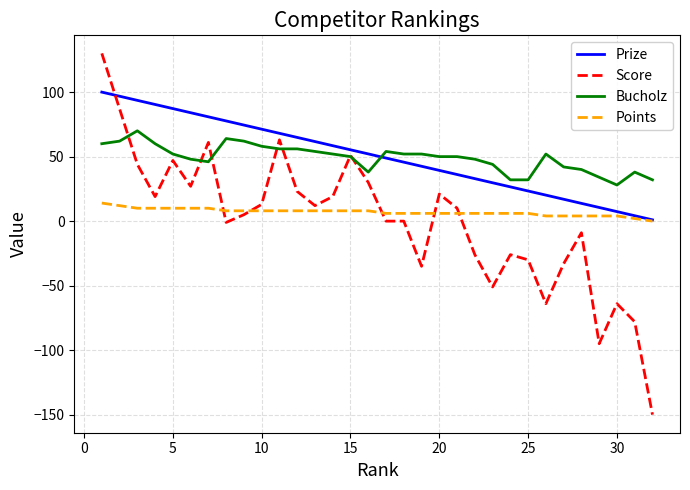

Which series has the largest range (max minus min)?

Score